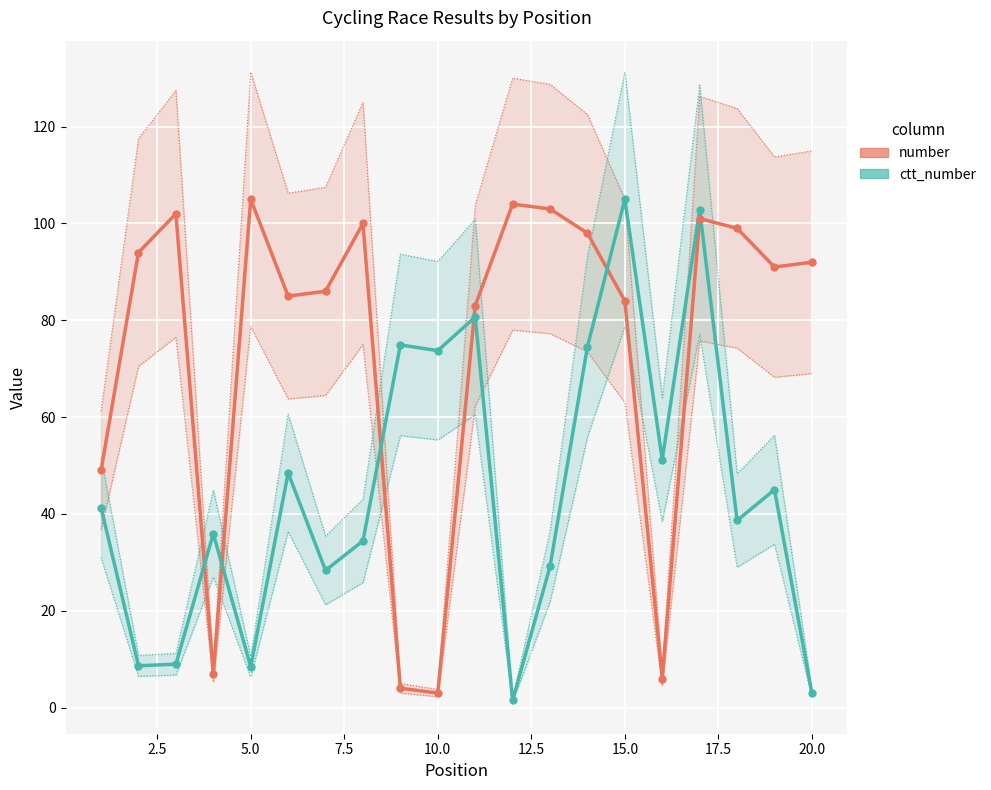

Which series has the largest Y range (max minus min)?

ctt_number (scaled)